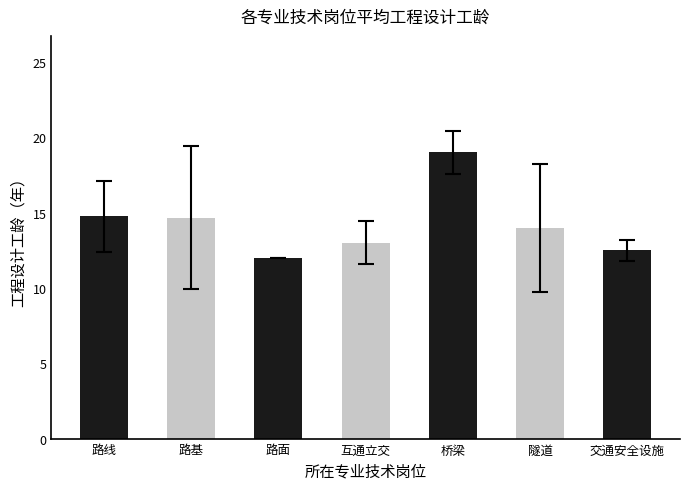

What is the average value?

14.3